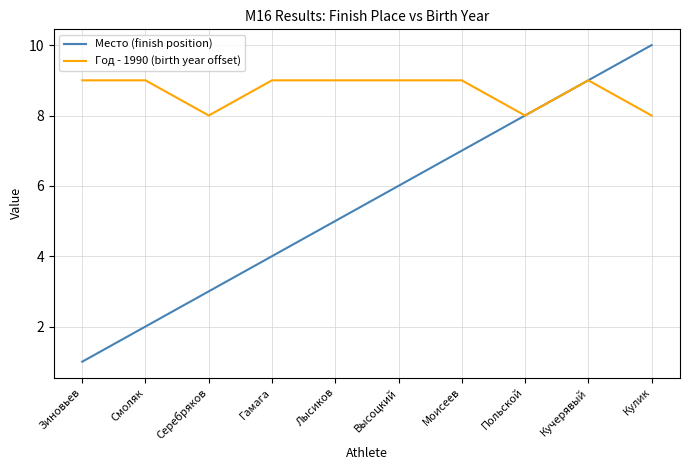

Is the value of Место (finish position) at Польской greater than the value of Год - 1990 (birth year offset) at Кучерявый?

No